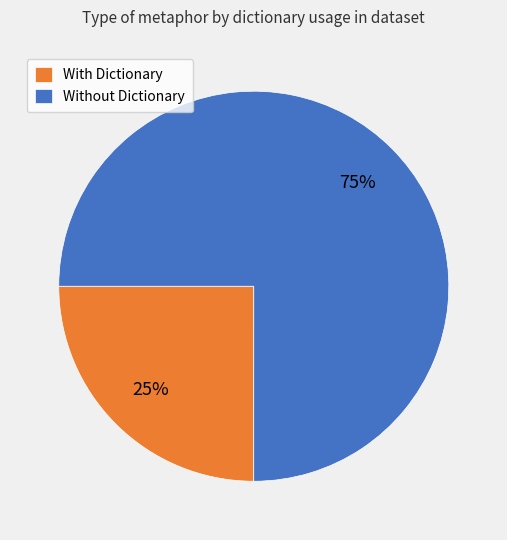

Is there a majority slice in this chart?

Yes